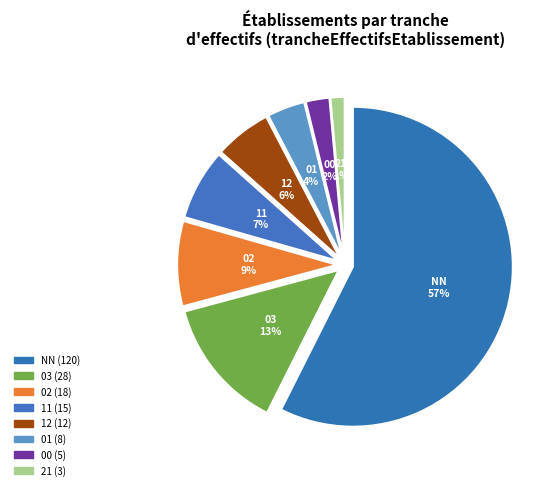

Does 01 represent more than half of the total?

No